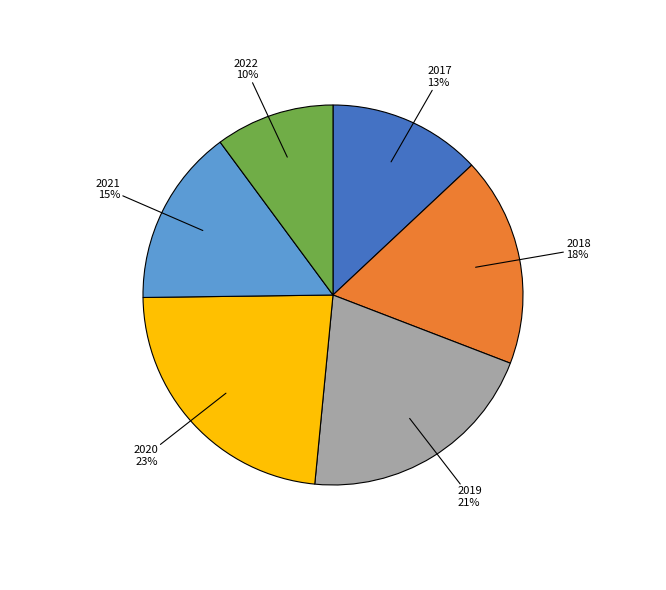

Which has a higher value, 2020 or 2017?

2020